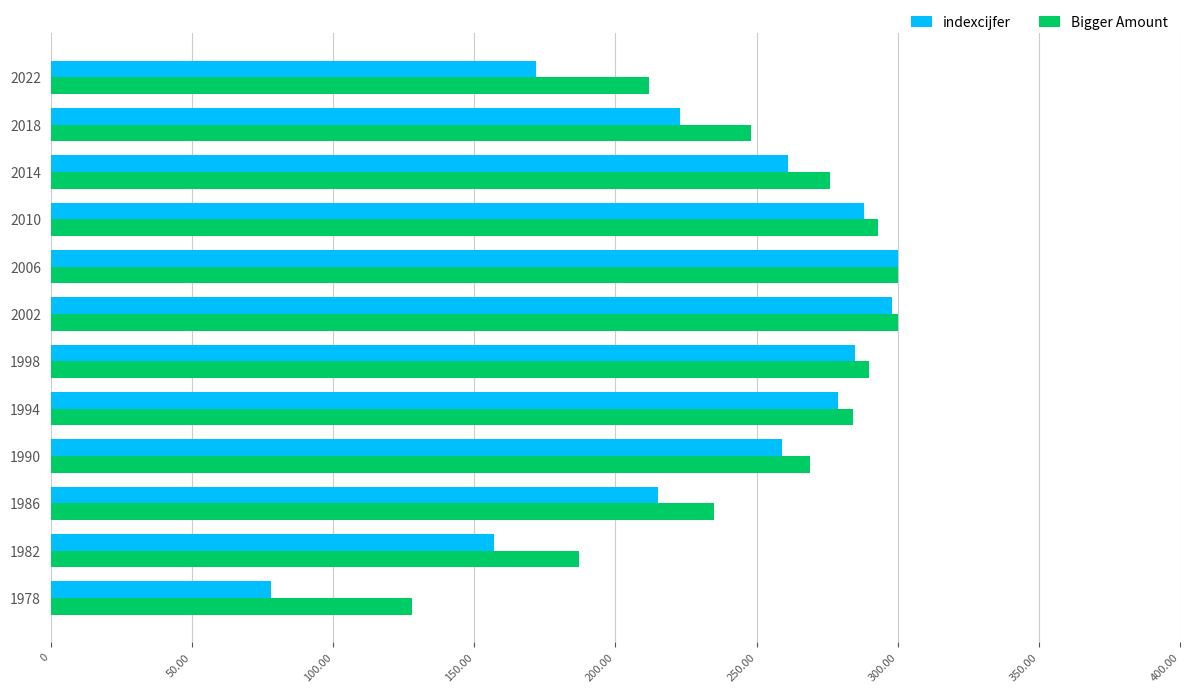

What is the difference between the maximum and minimum values in the Bigger Amount series?

172